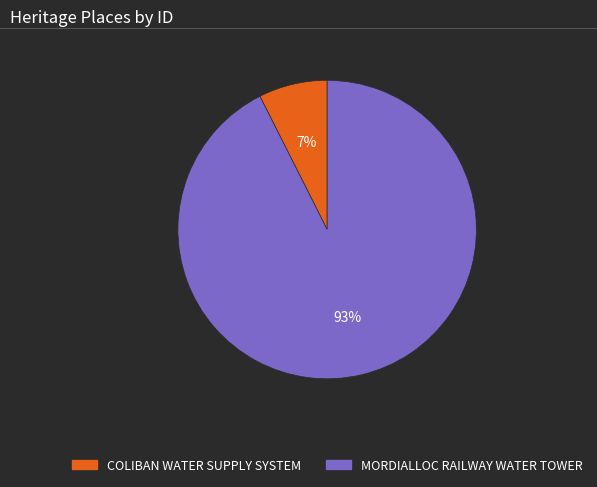

To the nearest percent, what is the combined percentage of COLIBAN WATER SUPPLY SYSTEM and MORDIALLOC RAILWAY WATER TOWER?

100%